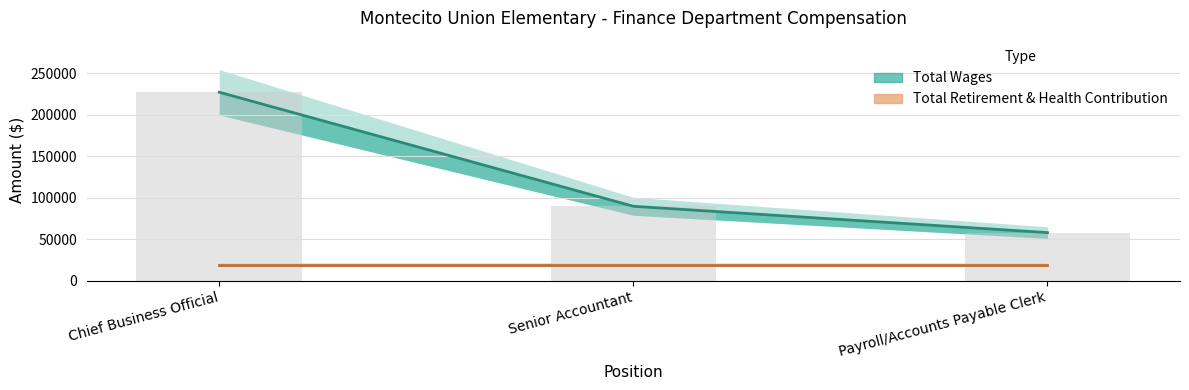

Rank the categories by value from lowest to highest.

Payroll/Accounts Payable Clerk, Senior Accountant, Chief Business Official